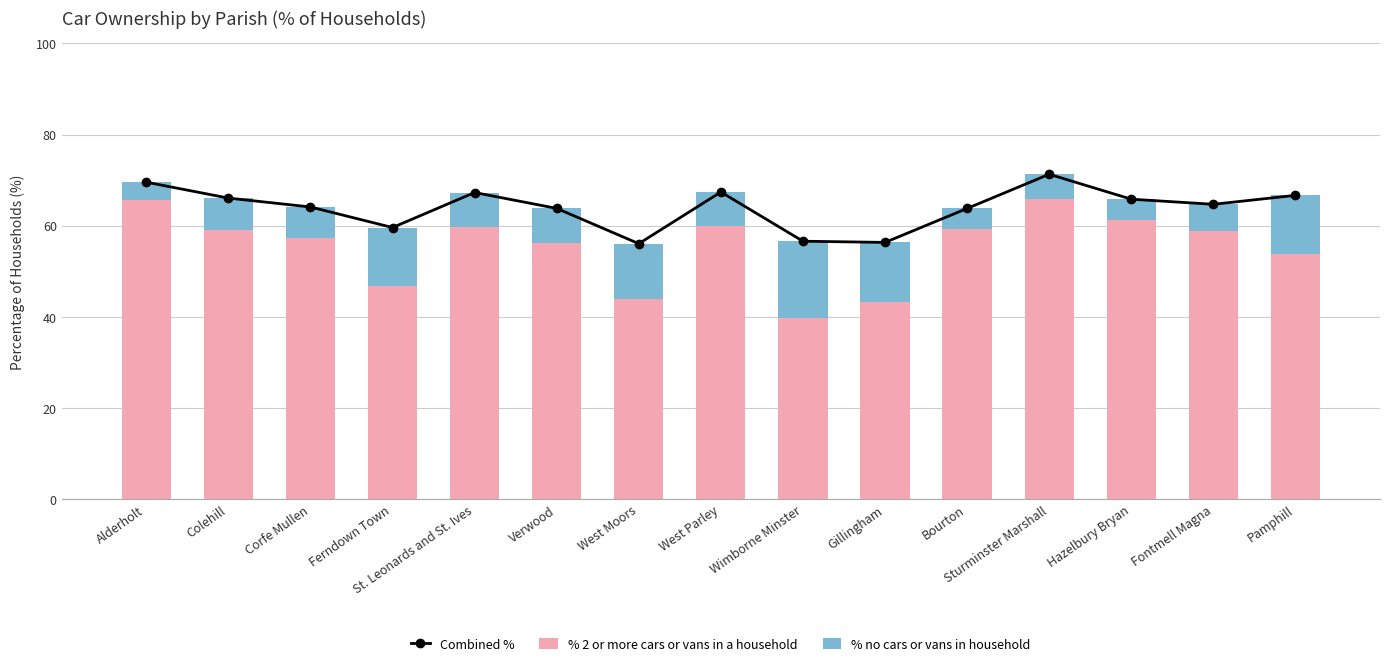

Rank the categories by Combined % value from lowest to highest.

West Moors, Gillingham, Wimborne Minster, Ferndown Town, Bourton, Verwood, Corfe Mullen, Fontmell Magna, Hazelbury Bryan, Colehill, Pamphill, St. Leonards and St. Ives, West Parley, Alderholt, Sturminster Marshall